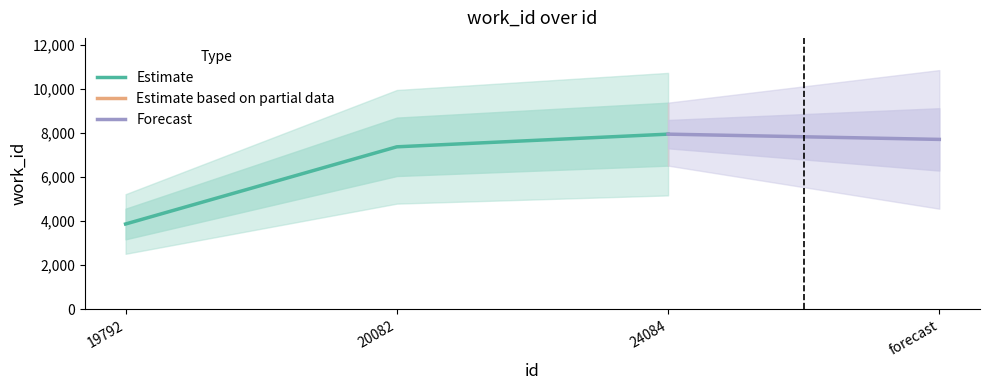

Which label corresponds to the smallest value in the chart?

19792